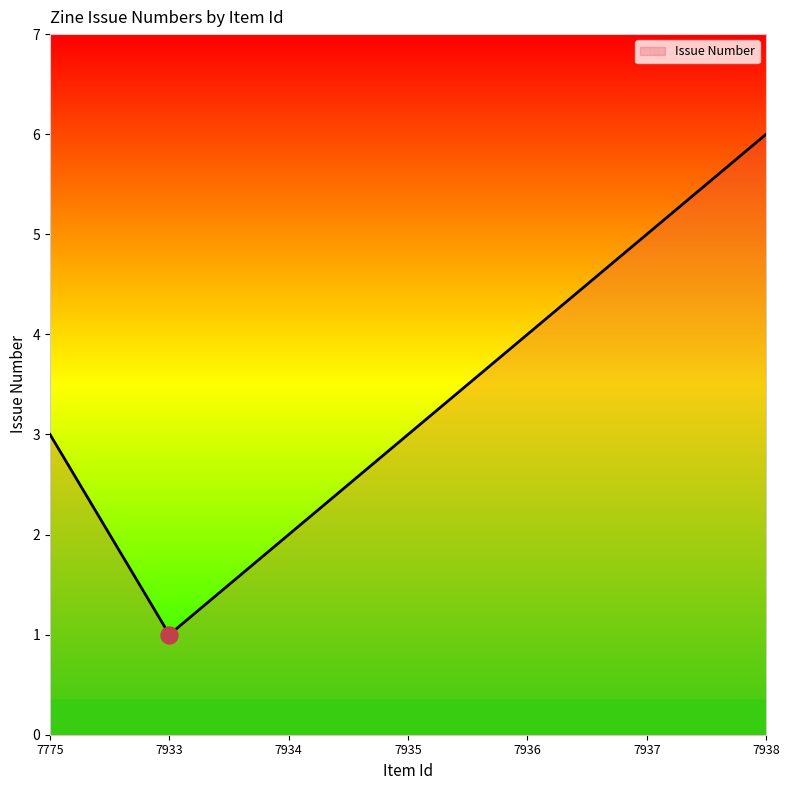

What is the ratio of the value at 7937 to the value at 7938?

0.8